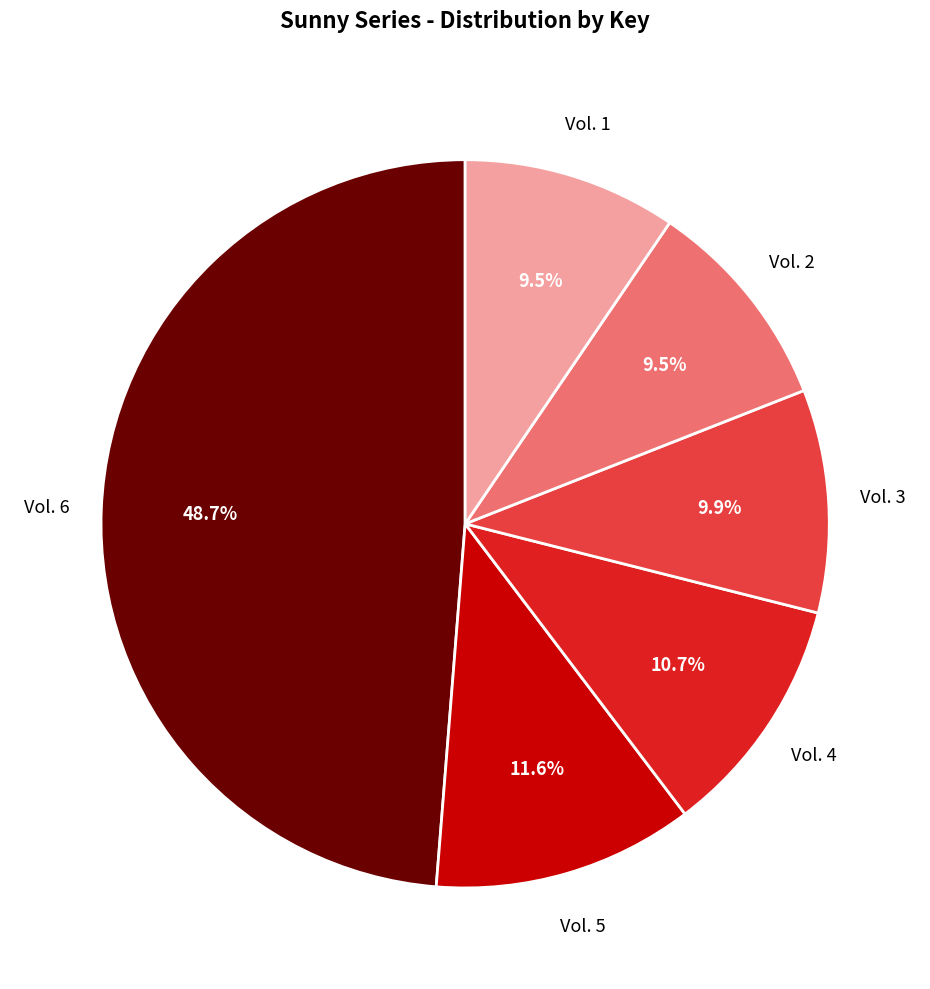

Is there a majority slice in this chart?

No